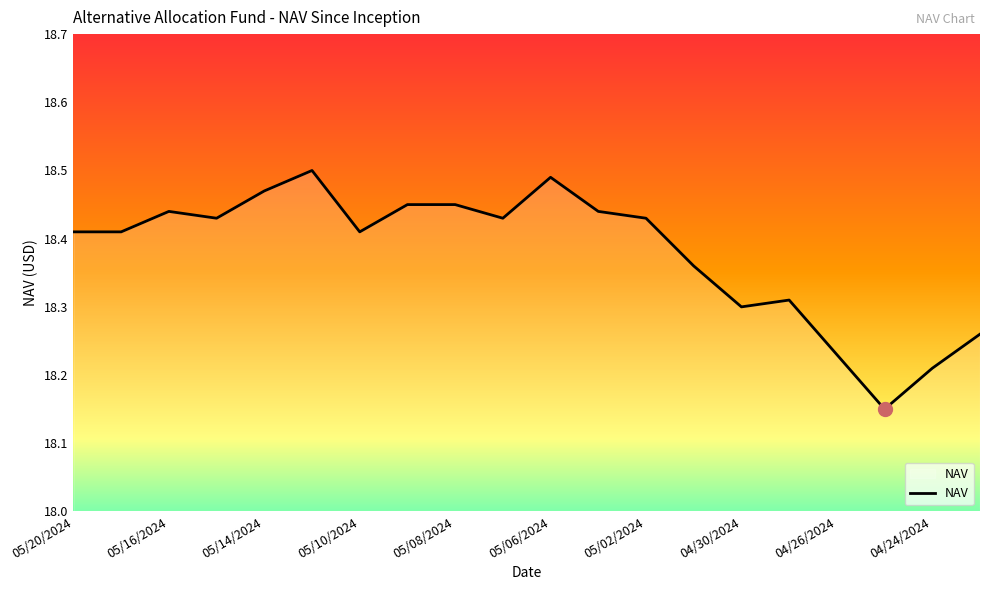

How many lines are shown in the chart?

1